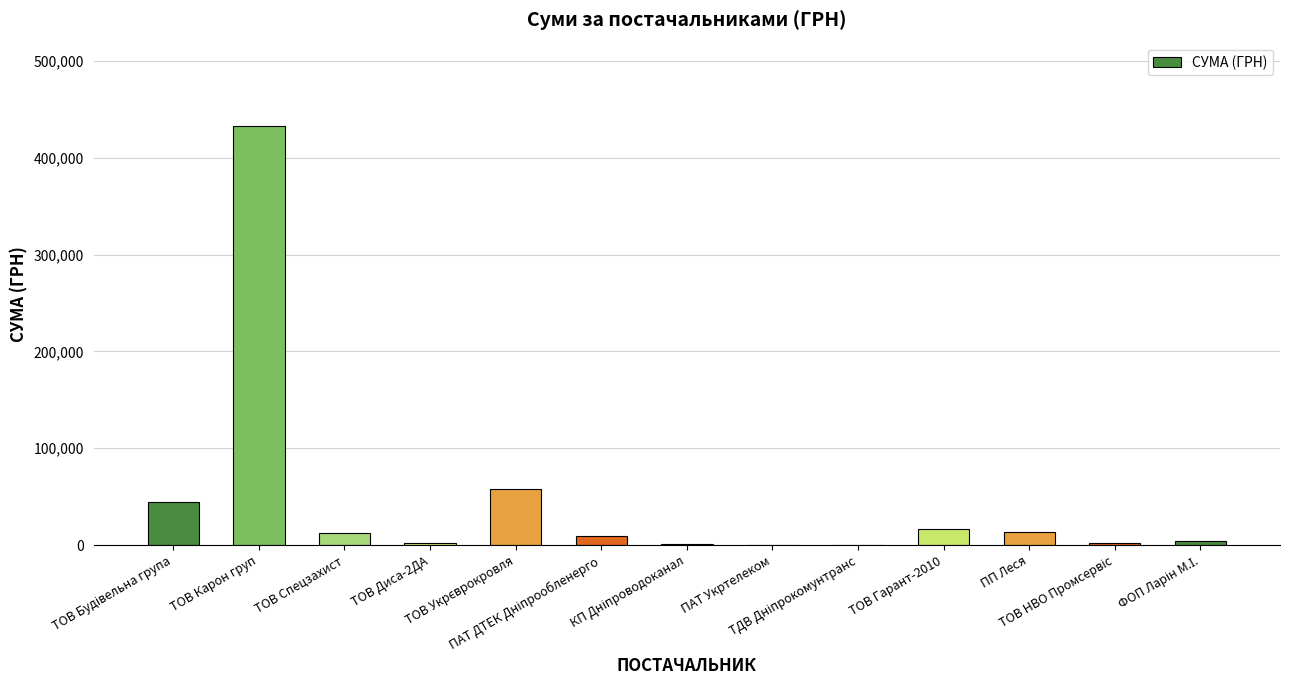

What is the sum of all values?

597394.8